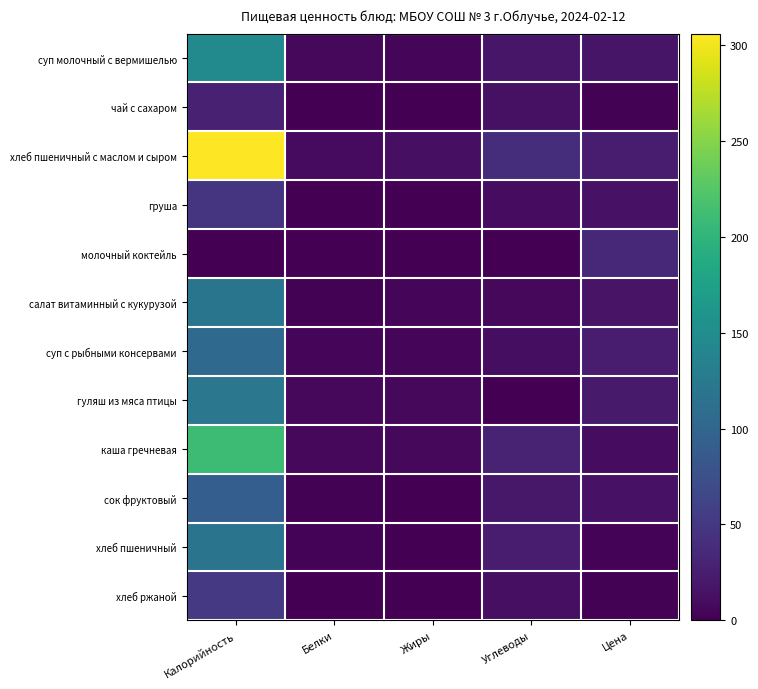

Which has a higher value, Калорийность or Жиры?

Калорийность